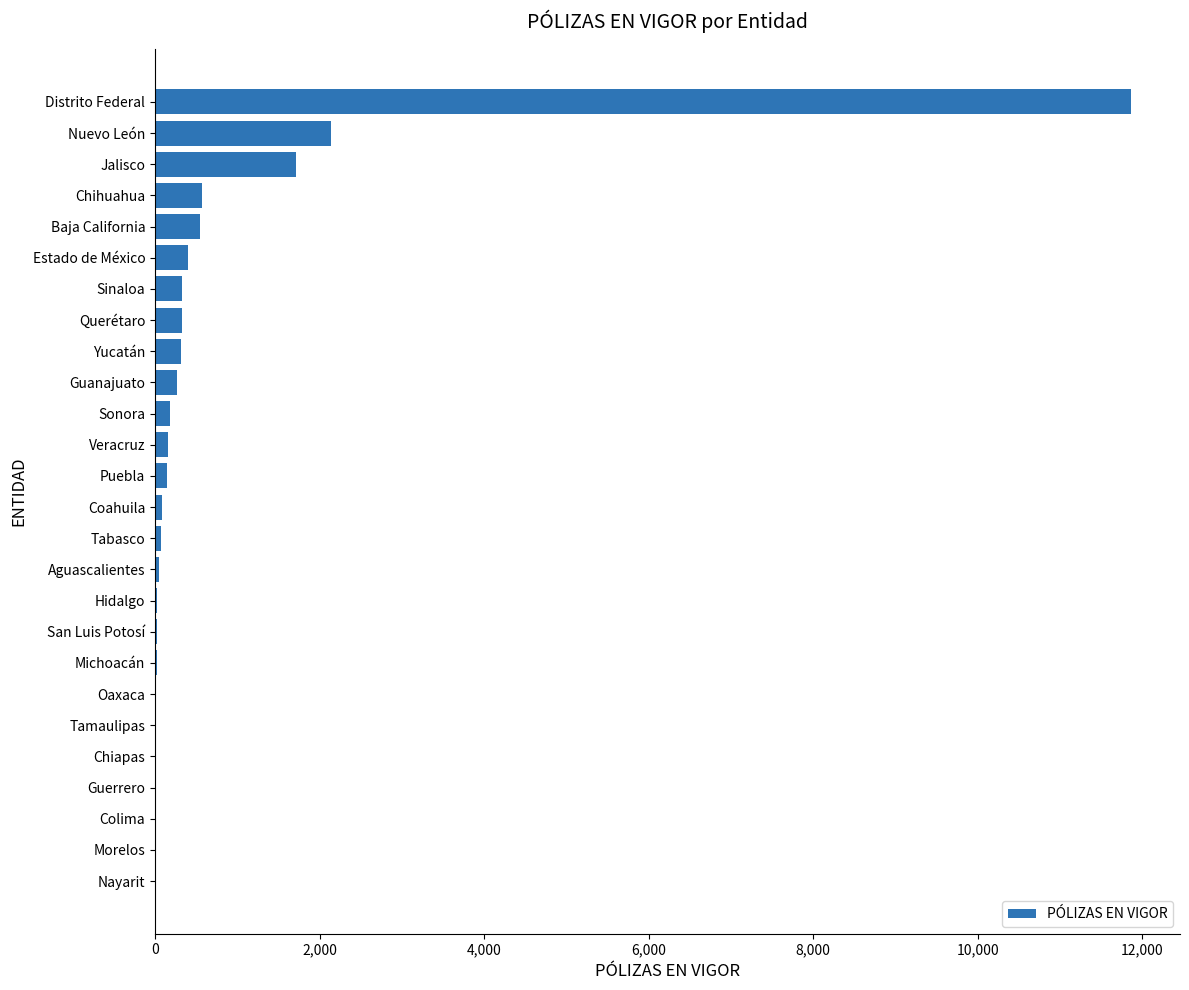

Are the bars horizontal?

Yes